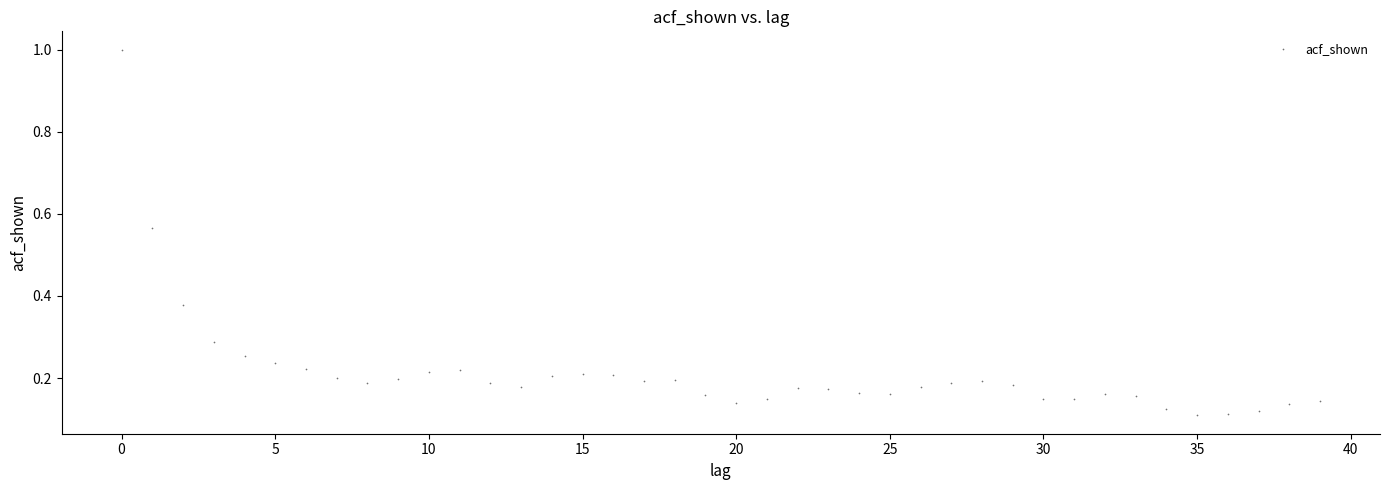

What is the range of Y values (max minus min)?

0.9